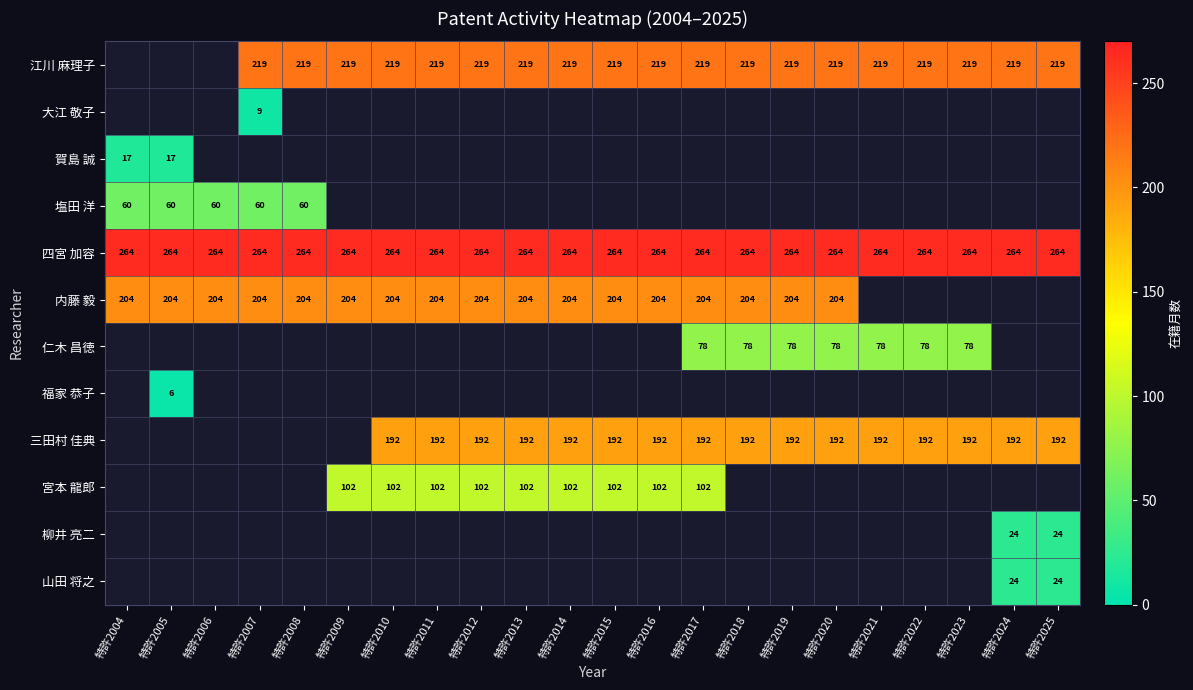

True or false: 内藤 毅 has a value of 363 at 特許2010.

False